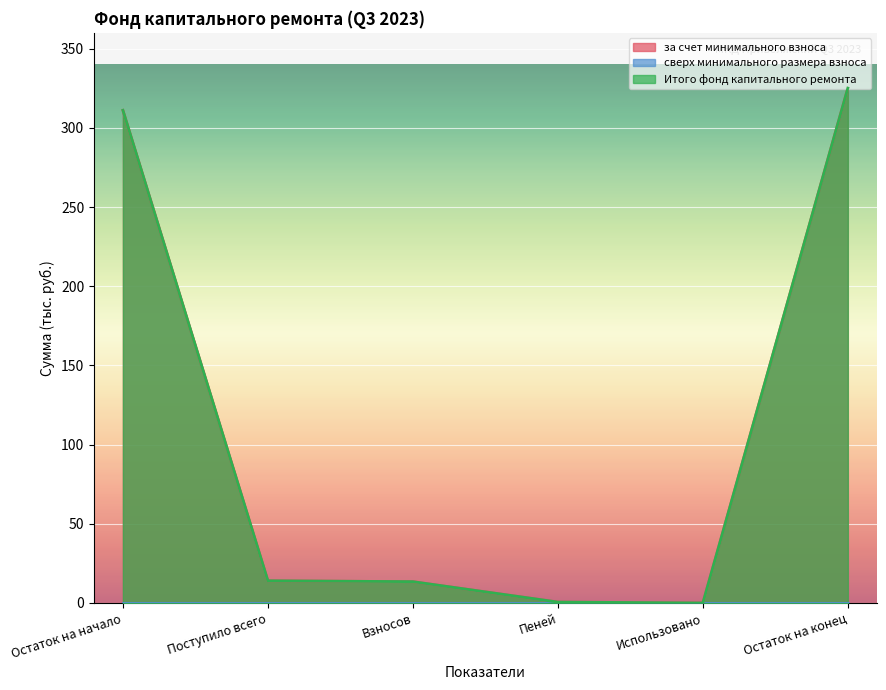

In за счет минимального взноса, how many points are lower than both neighbors (excluding endpoints)?

1